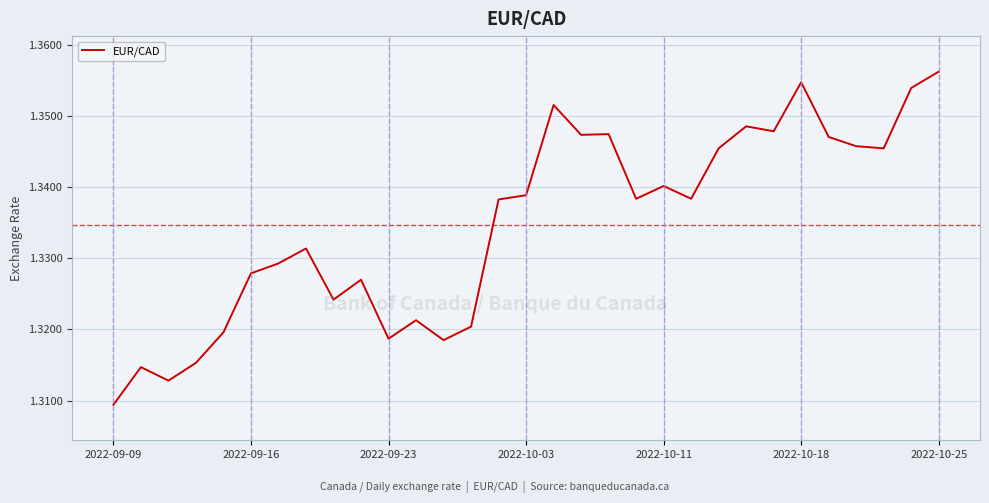

Which category has the highest value across all series?

2022-10-25